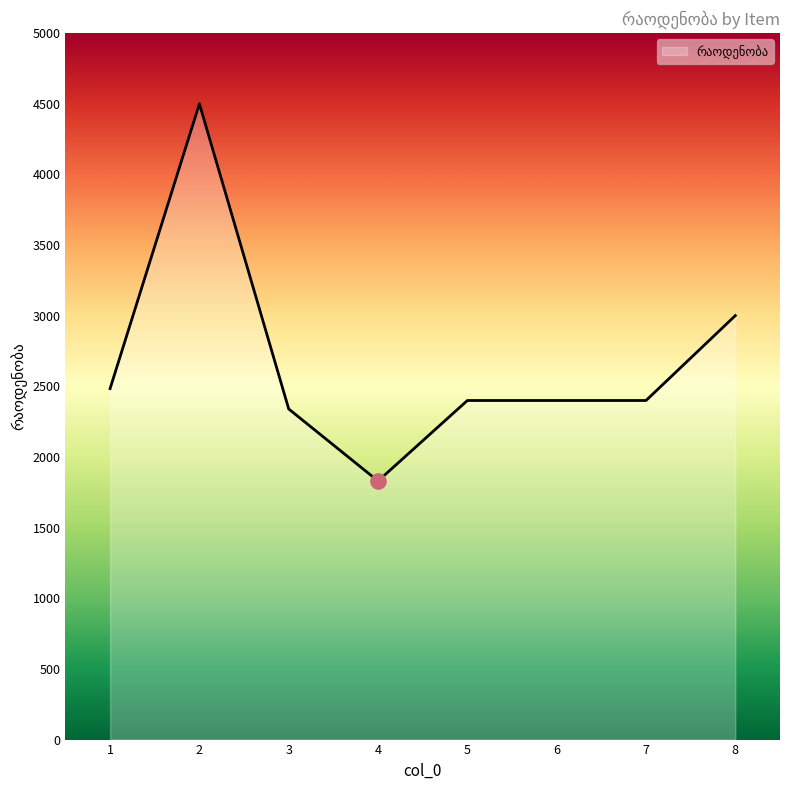

Which has a higher value, 2 or 8?

2